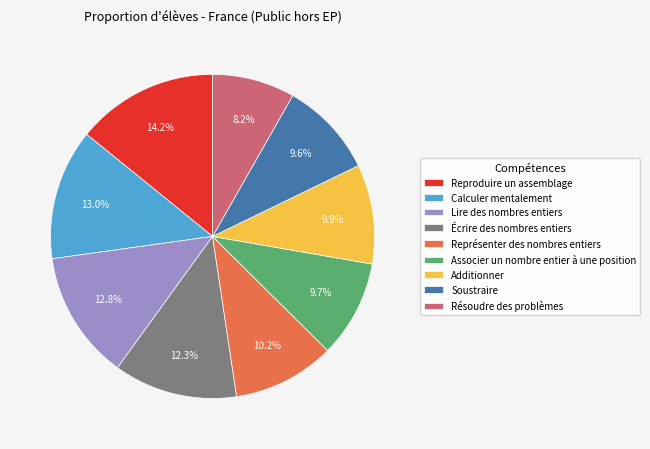

How many segments does this pie chart have?

9